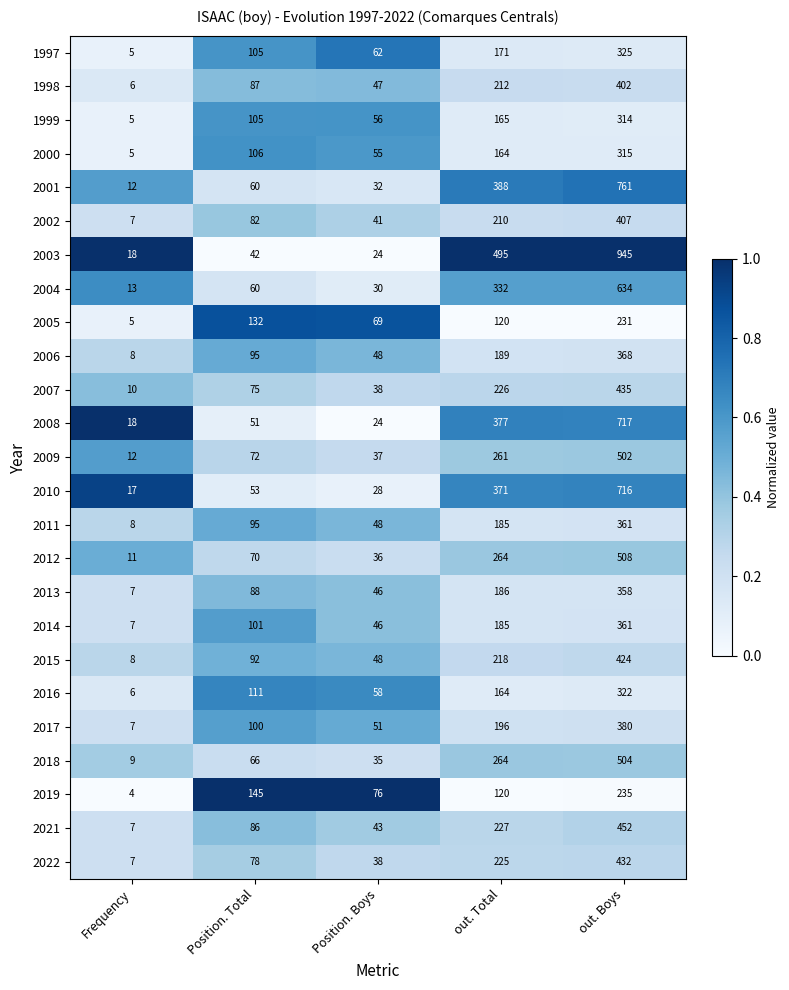

What is the spread (max minus min) of values at Position. Total?

103